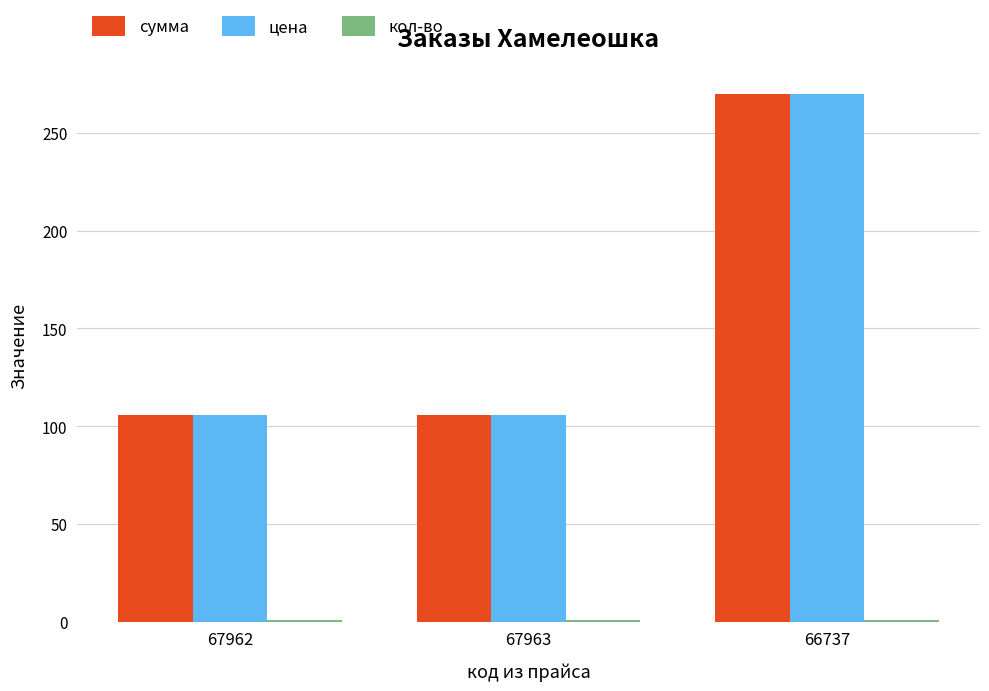

Is it true that цена equals 106 at 67962?

True